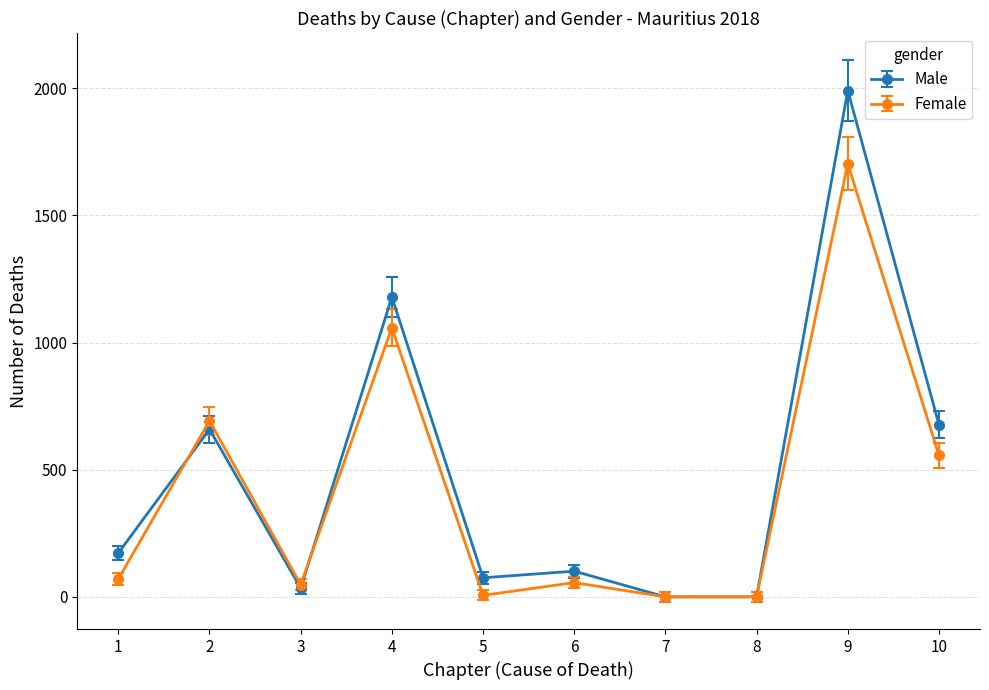

Between 3 and 10, which series saw the biggest shift?

Male